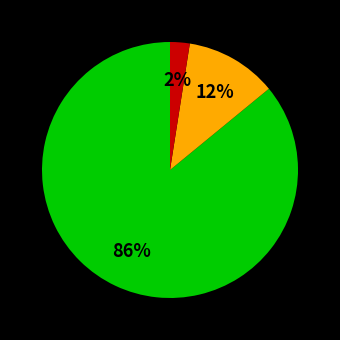

To the nearest percent, what is the average slice percentage?

33%